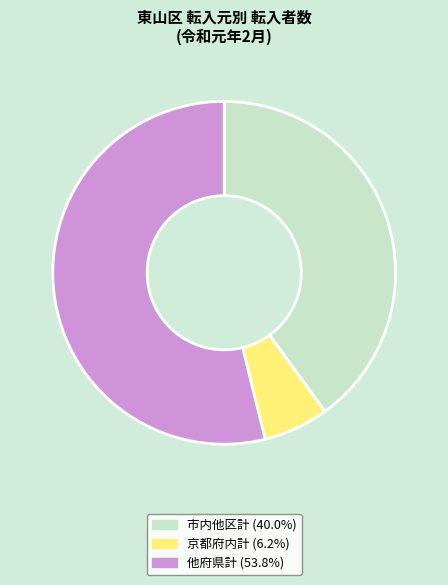

Do 市内他区計 (40.0%) and 他府県計 (53.8%) together represent more than half of the pie?

Yes